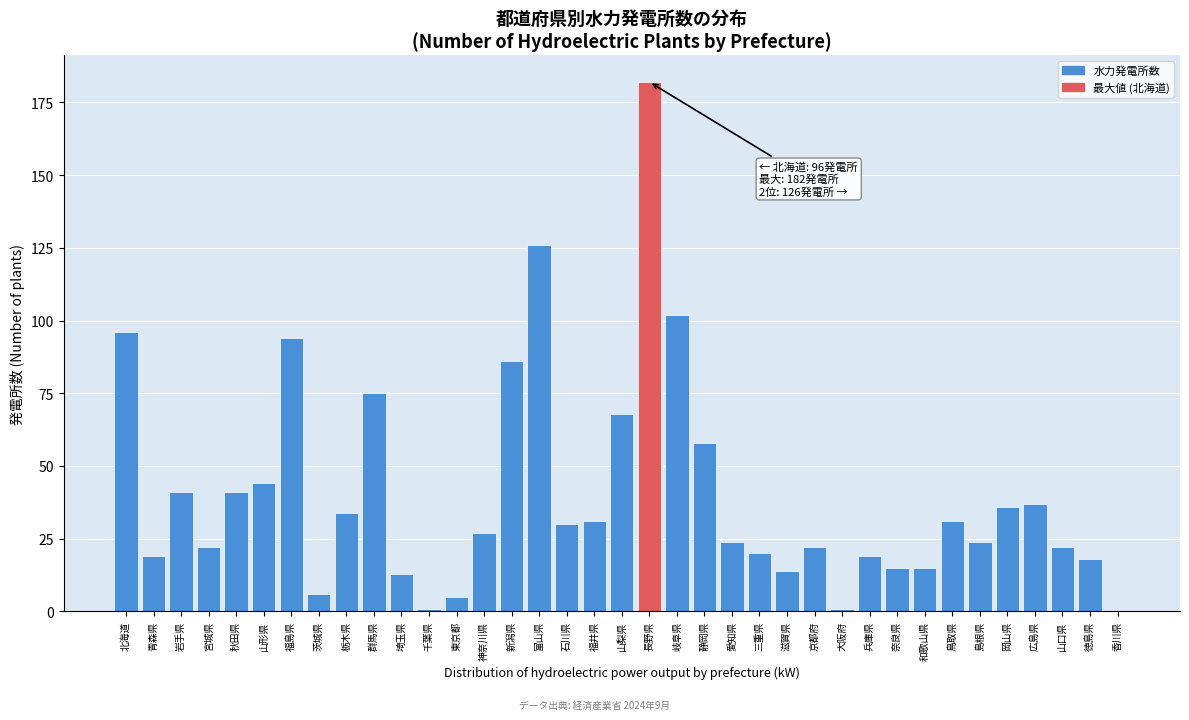

What is the greatest value displayed?

182